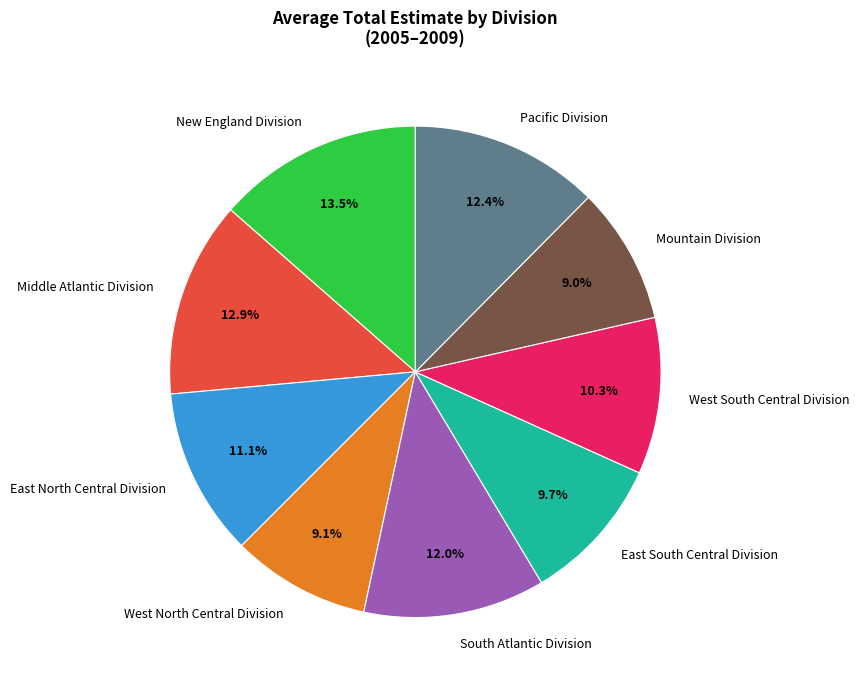

To the nearest percent, what is the average slice percentage?

11%